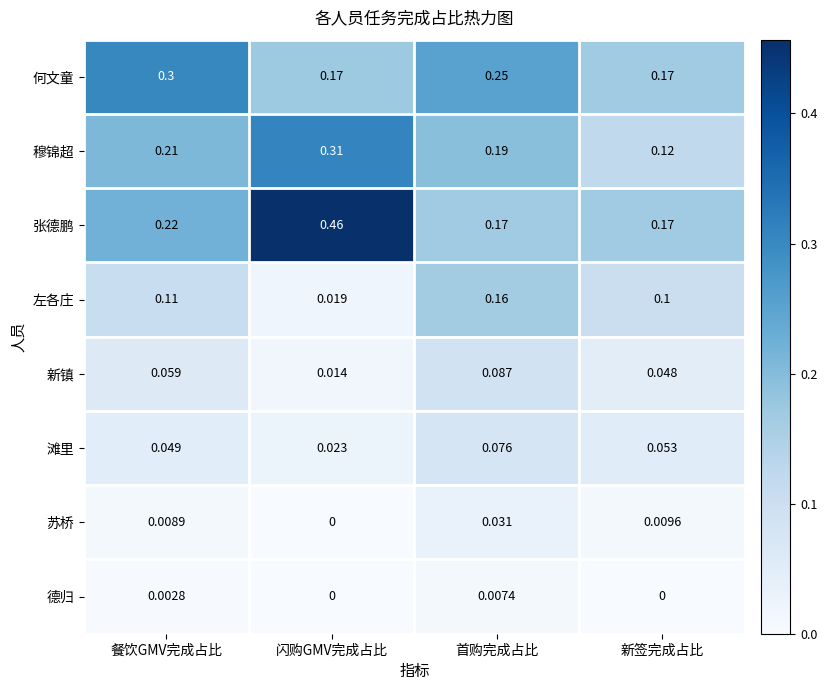

Rank the series at 餐饮GMV完成占比 from highest to lowest value.

何文童, 张德鹏, 穆锦超, 左各庄, 新镇, 滩里, 苏桥, 德归